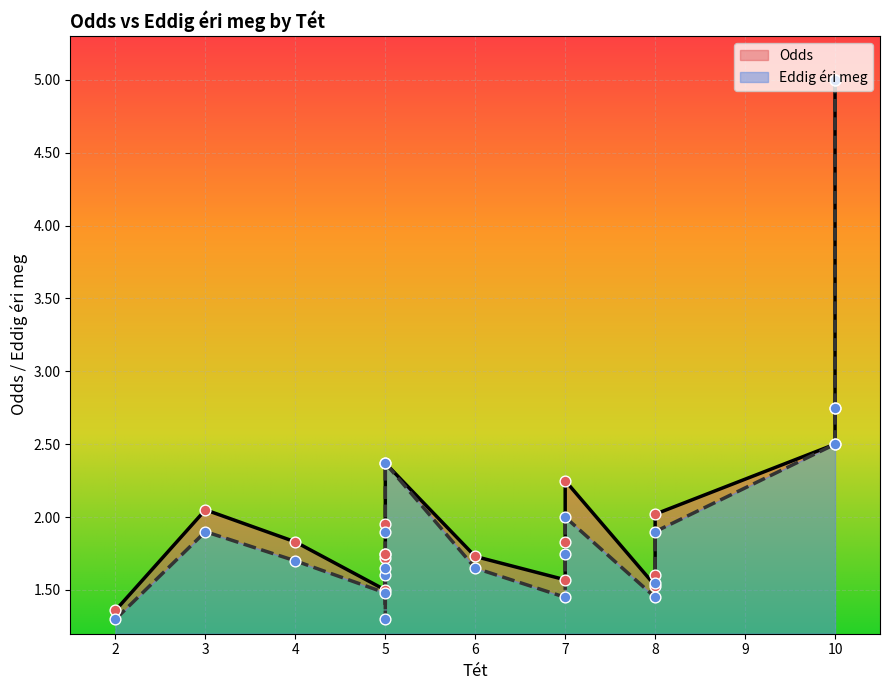

What are all the series names shown in the legend?

Odds, Eddig éri meg